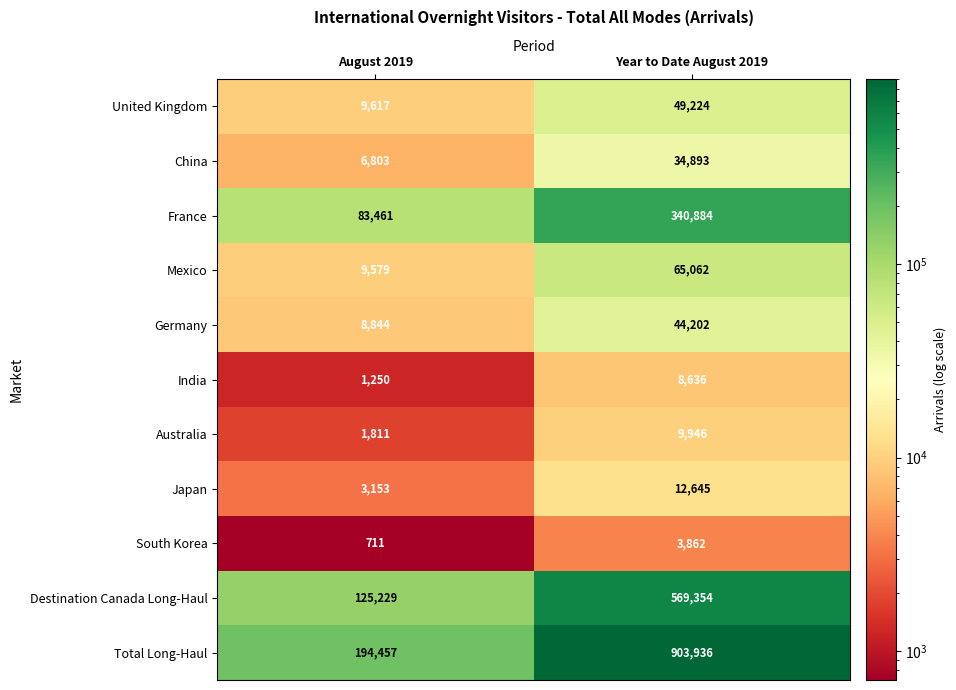

Reading left to right, what are all the values shown in this chart?

United Kingdom: August 2019=9617	Year to Date August 2019=49224
China: August 2019=6803	Year to Date August 2019=34893
France: August 2019=83461	Year to Date August 2019=340884
Mexico: August 2019=9579	Year to Date August 2019=65062
Germany: August 2019=8844	Year to Date August 2019=44202
India: August 2019=1250	Year to Date August 2019=8636
Australia: August 2019=1811	Year to Date August 2019=9946
Japan: August 2019=3153	Year to Date August 2019=12645
South Korea: August 2019=711	Year to Date August 2019=3862
Destination Canada Long-Haul: August 2019=125229	Year to Date August 2019=569354
Total Long-Haul: August 2019=194457	Year to Date August 2019=903936